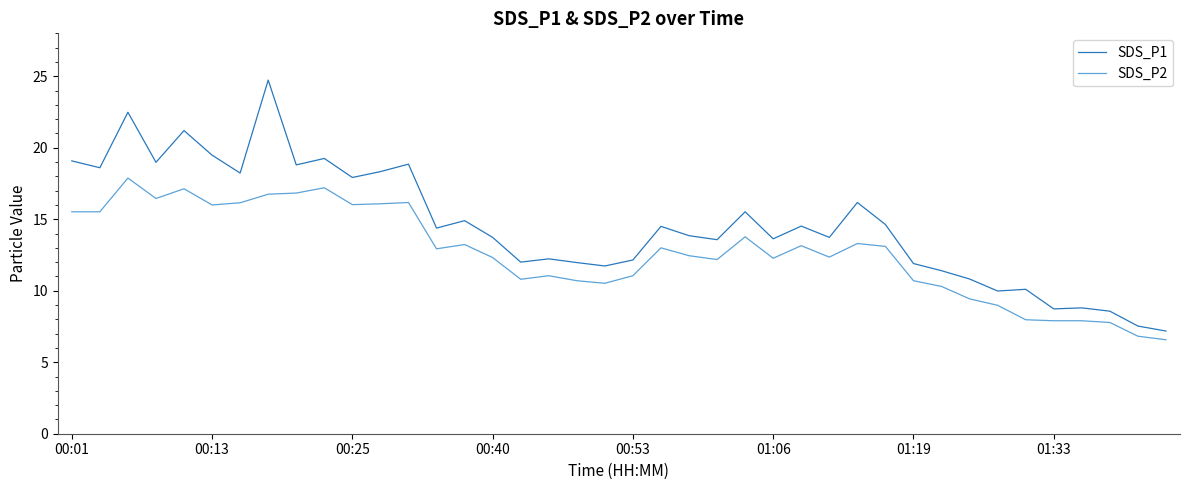

What is the difference between the maximum and minimum values in the SDS_P2 series?

11.3